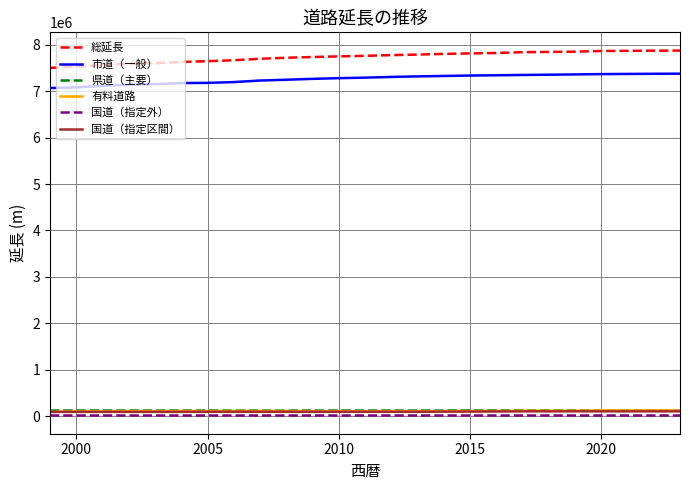

What is the greatest value displayed?

7875268.1